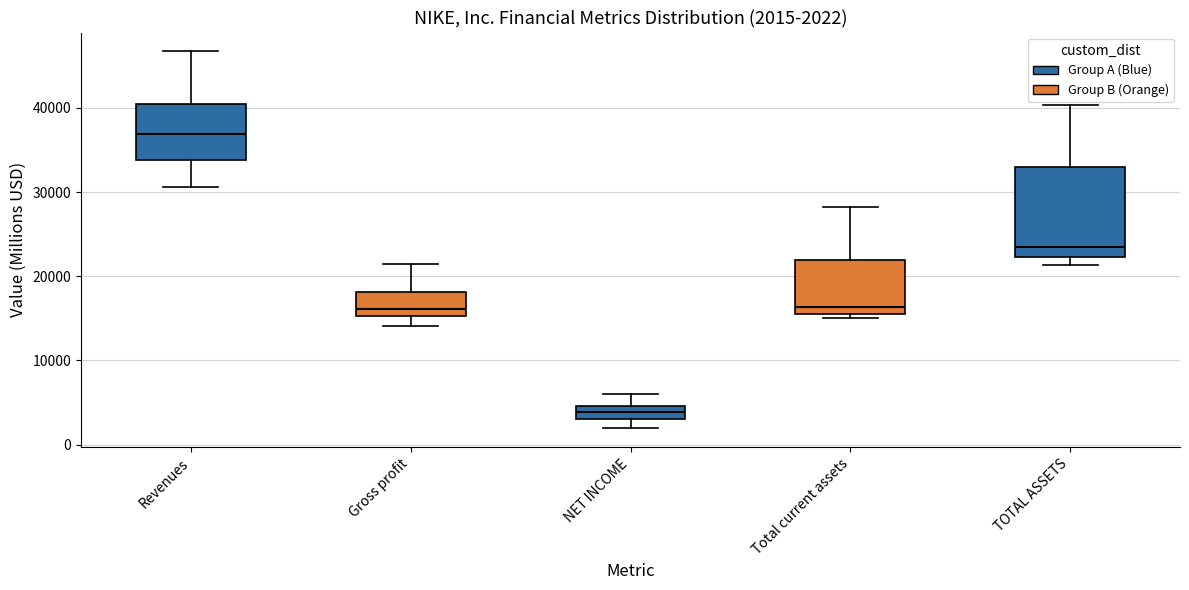

Which box has the lowest median line?

NET INCOME